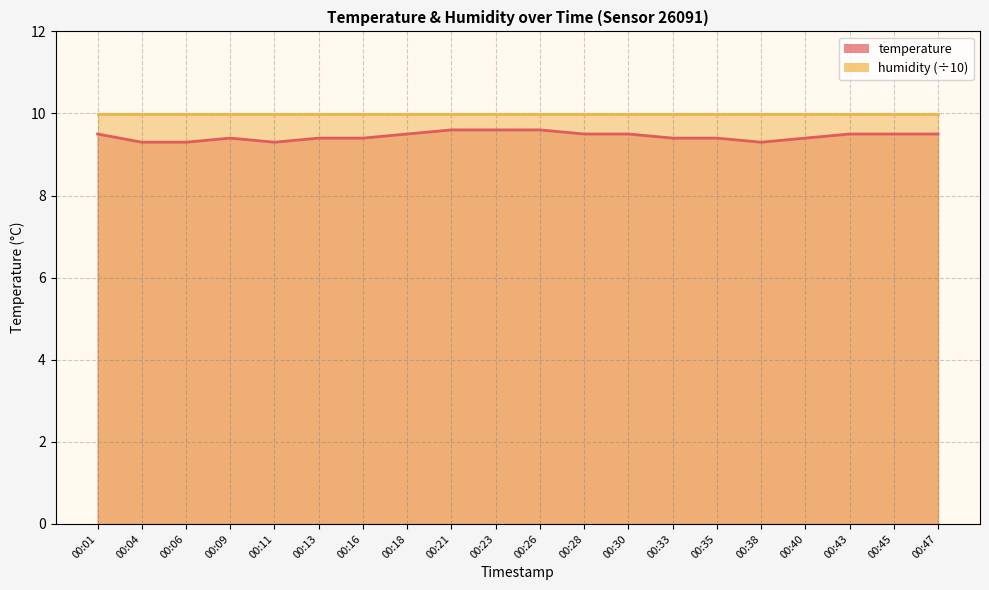

Does the chart display data point markers on the line(s)?

No